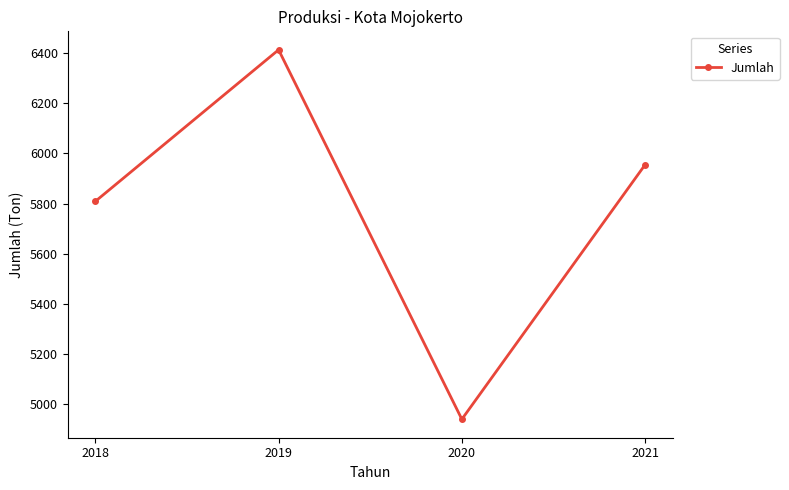

True or false: the data has more than 0 interior local peaks.

True